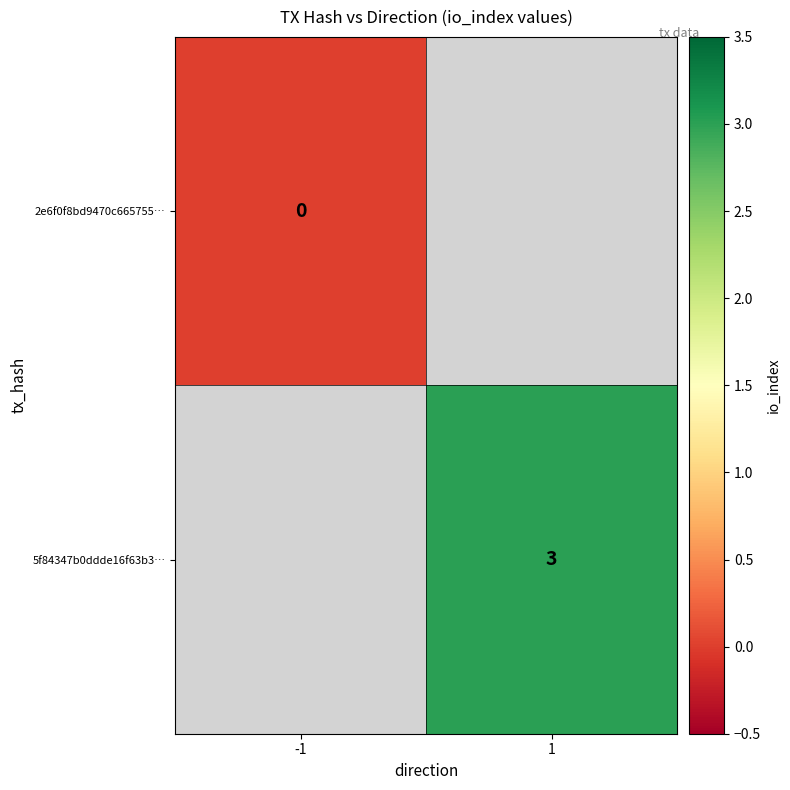

True or false: 5f84347b0ddde16f63b3… has a value of 3 at 1.

True